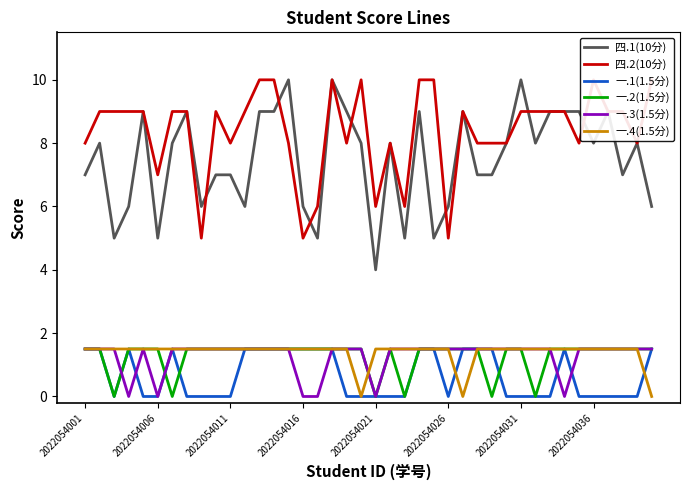

True or false: 一.3(1.5分) has more than 2 points higher than both neighbors.

False